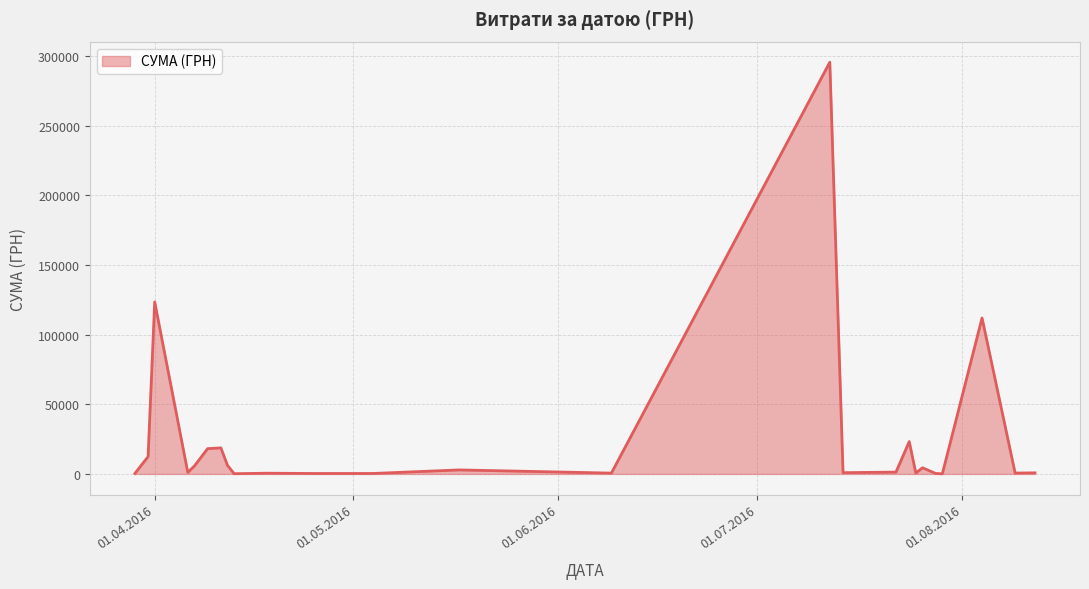

What is the difference between the maximum and minimum values?

295540.8